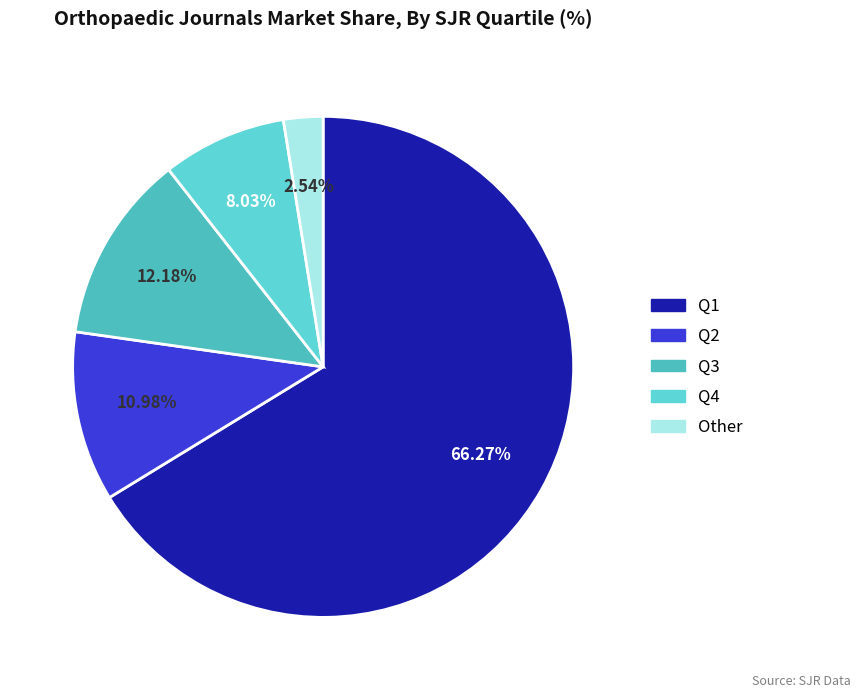

How many slices are in this pie chart?

5